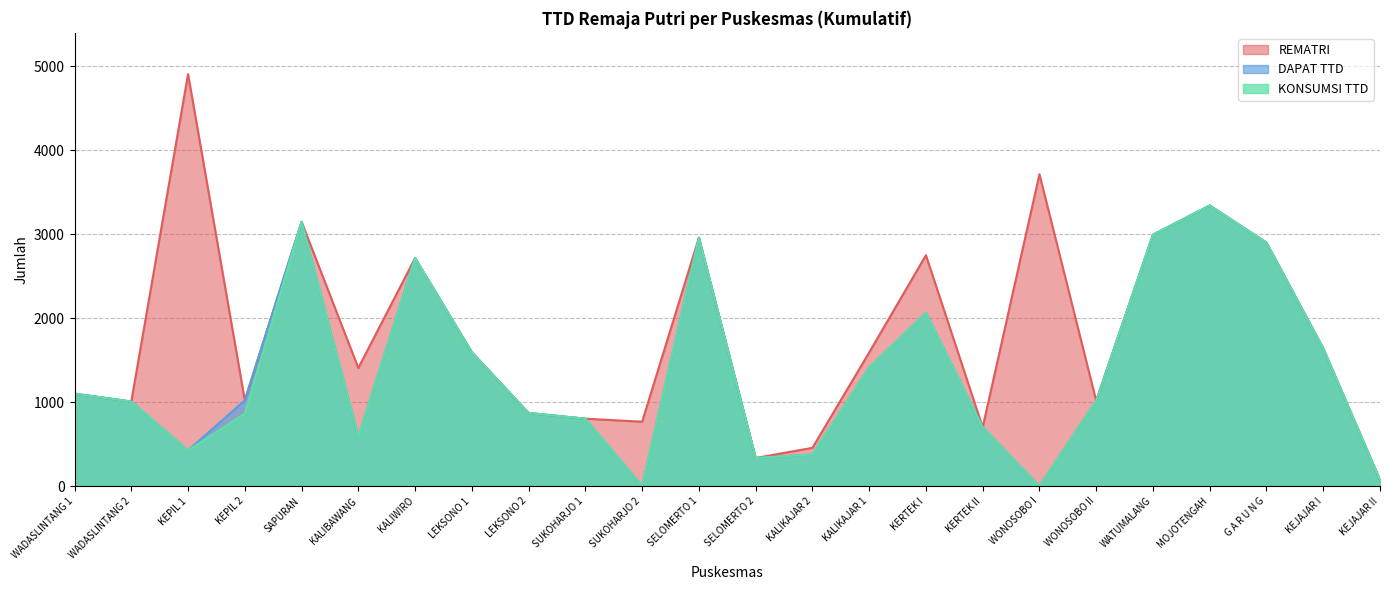

What position from the right is WADASLINTANG 1?

24